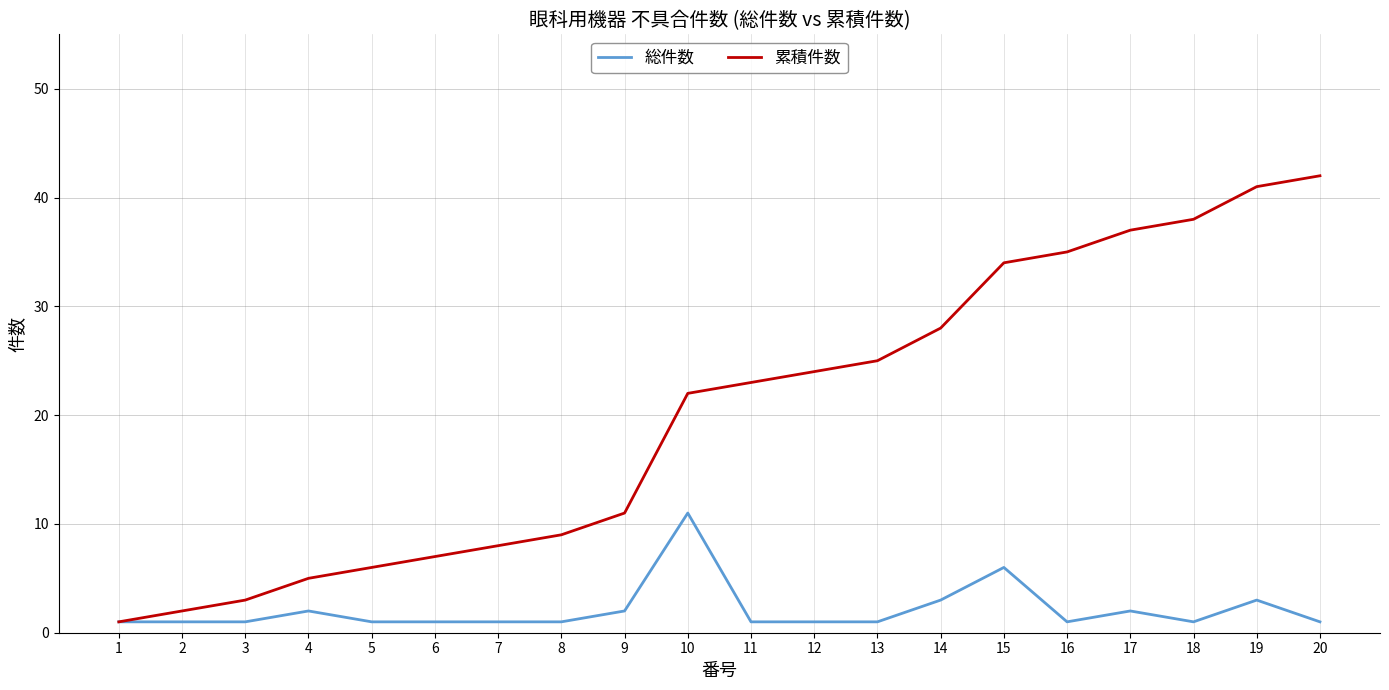

Is the value of 総件数 at 10 greater than the value of 累積件数 at 7?

Yes